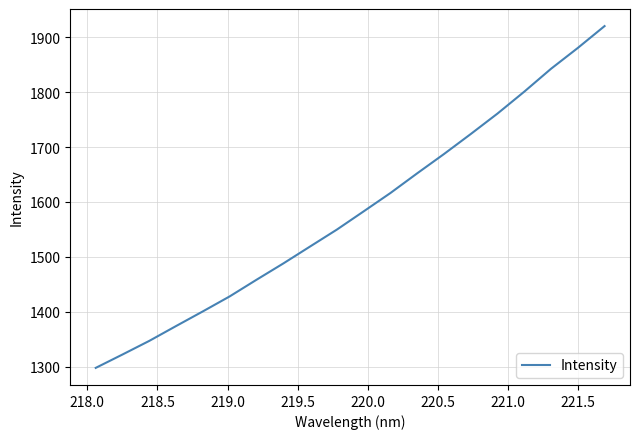

Does the chart display data point markers on the line(s)?

No